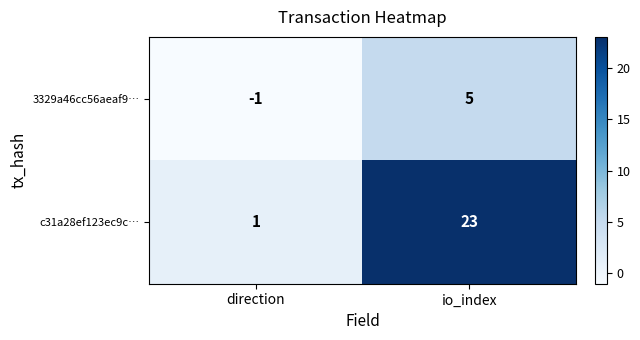

Which category has the lowest value across all series?

direction